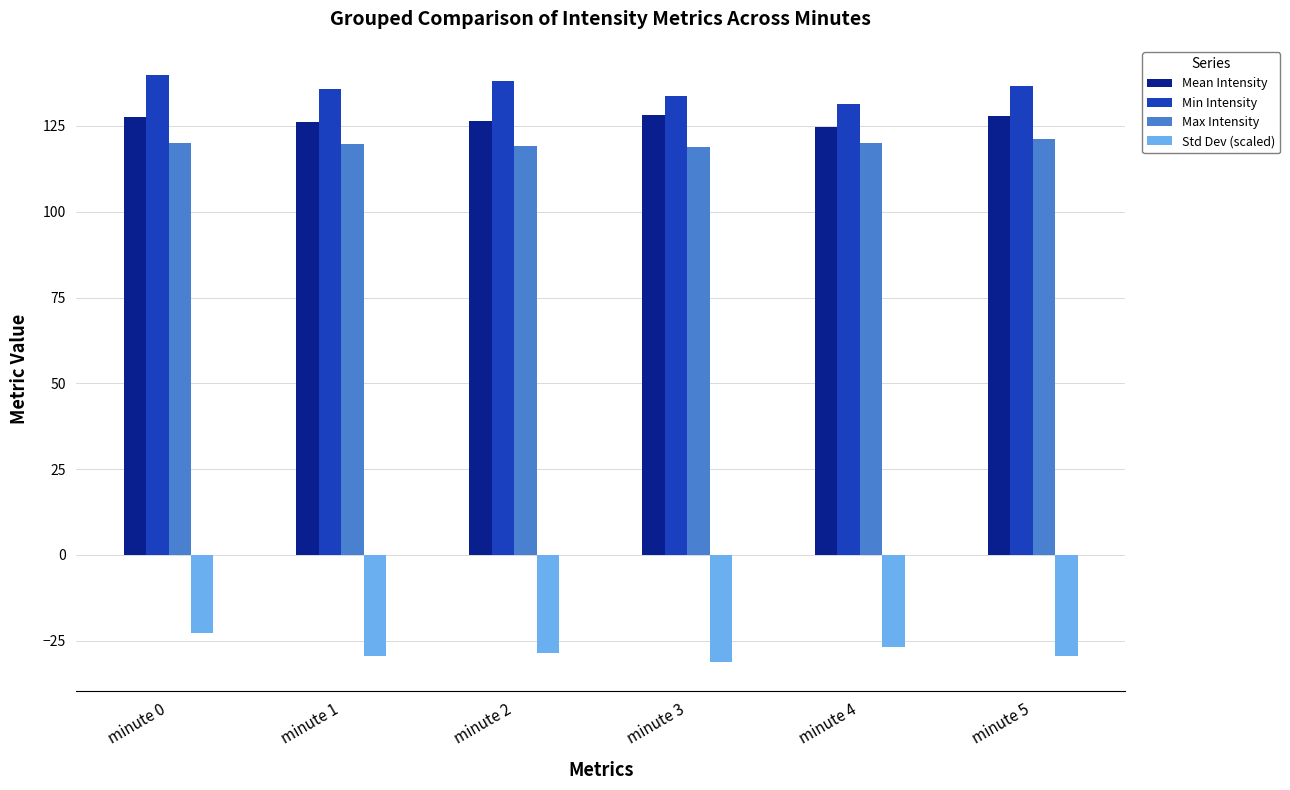

List the series in order of their peak value, lowest first.

Std Dev (scaled), Max Intensity, Mean Intensity, Min Intensity